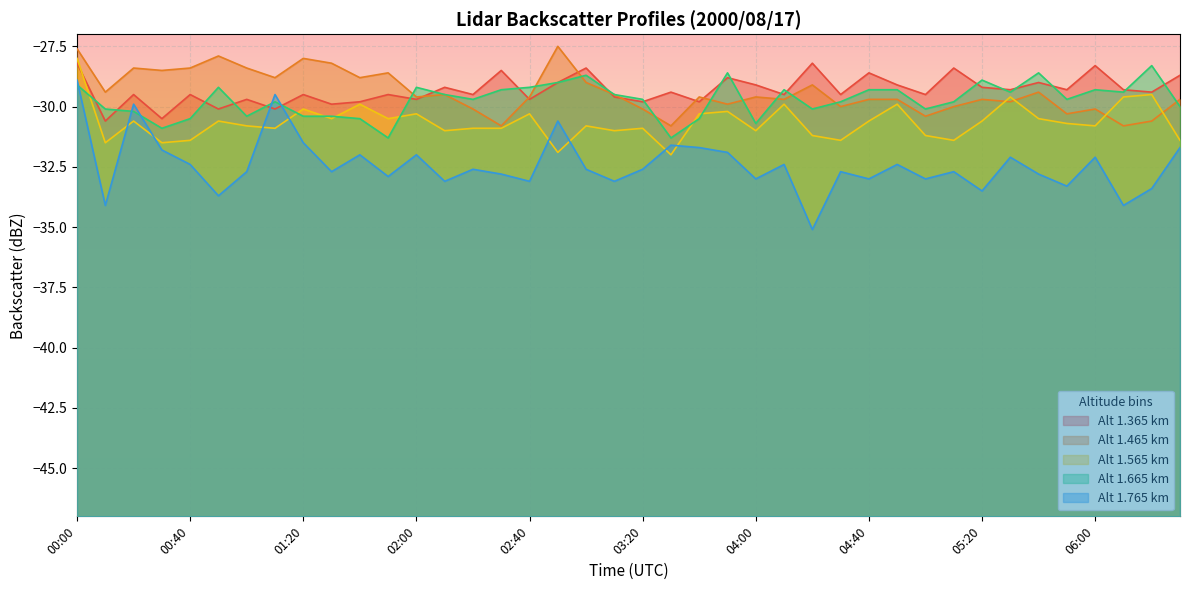

At which category is the sum across all series the highest?

00:00